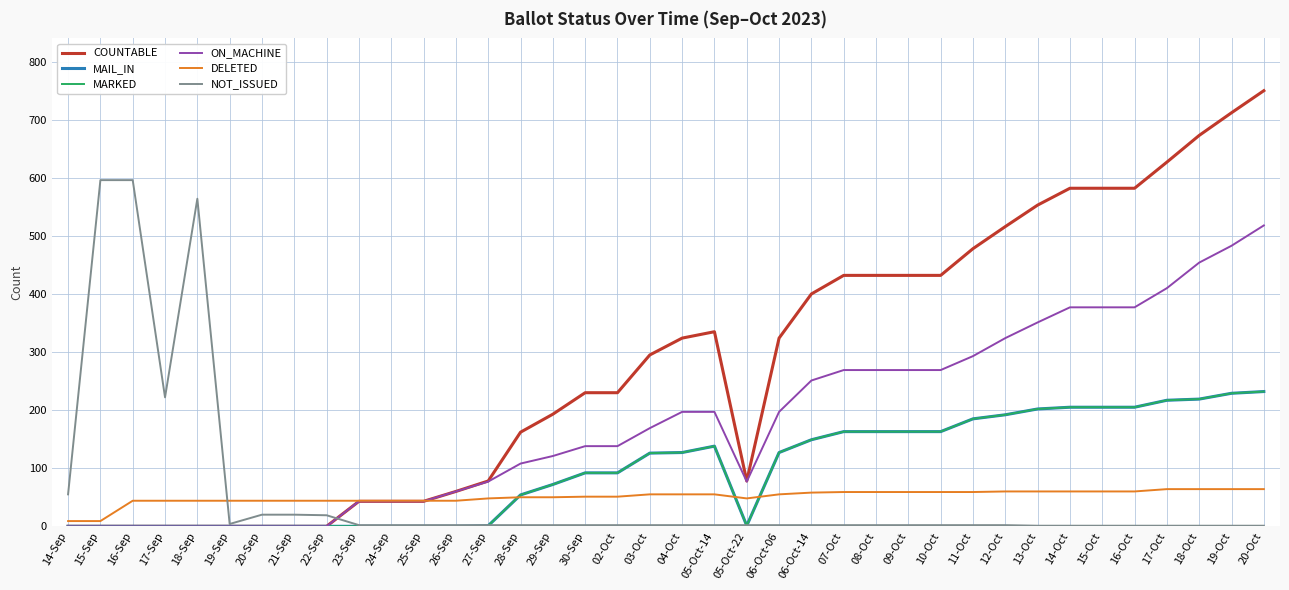

At which category is the sum across all series the highest?

20-Oct